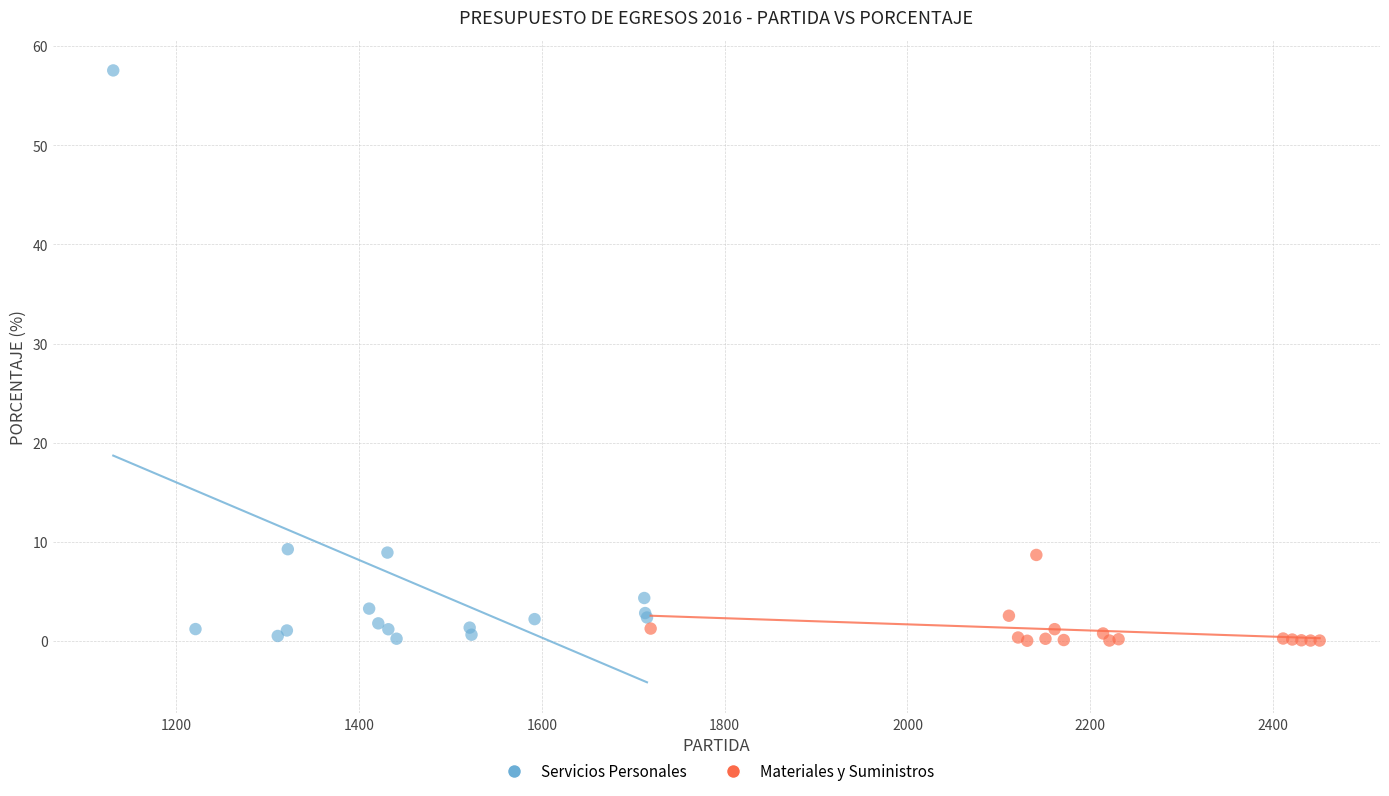

Which series contains the highest Y value?

Servicios Personales